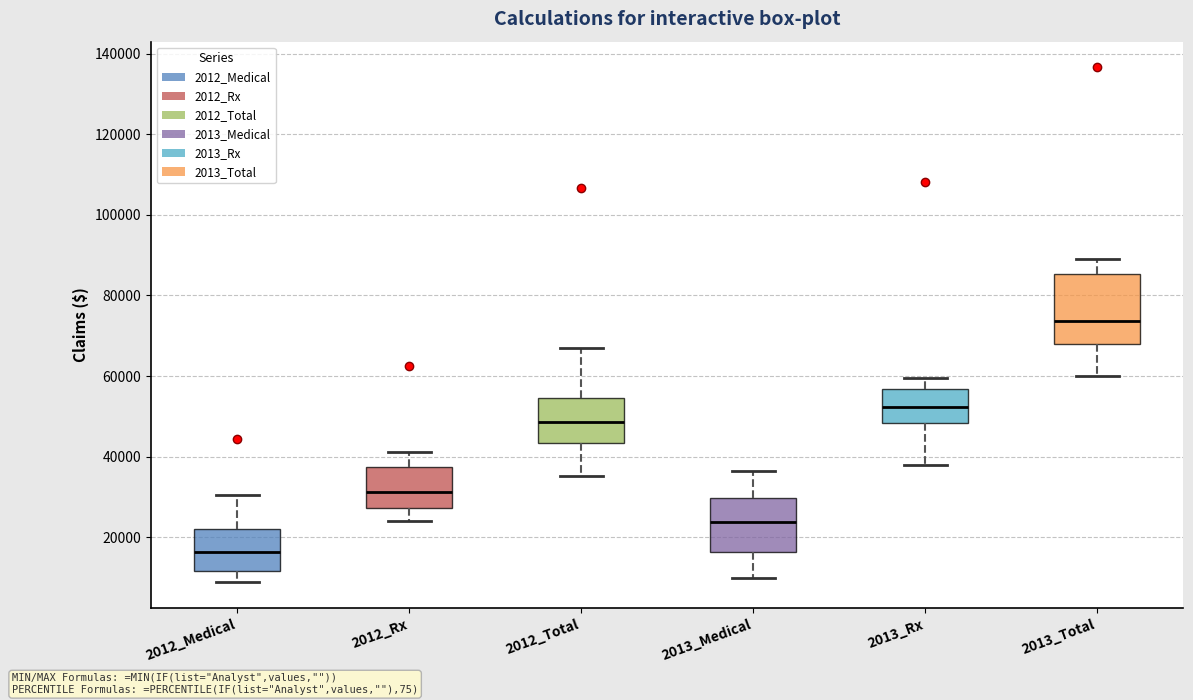

Reading left to right, transcribe this box plot: for each box, give where its median line is, the range the box spans, and where its two whiskers end, as read against the y-axis. The values are not printed on the chart, so give them approximately, as read against the axis.

2012_Medical: median 16000, box 12000 to 22000, whiskers 8000 to 30000
2012_Rx: median 32000, box 28000 to 38000, whiskers 24000 to 42000
2012_Total: median 48000, box 44000 to 54000, whiskers 36000 to 66000
2013_Medical: median 24000, box 16000 to 30000, whiskers 10000 to 36000
2013_Rx: median 52000, box 48000 to 56000, whiskers 38000 to 60000
2013_Total: median 74000, box 68000 to 86000, whiskers 60000 to 90000